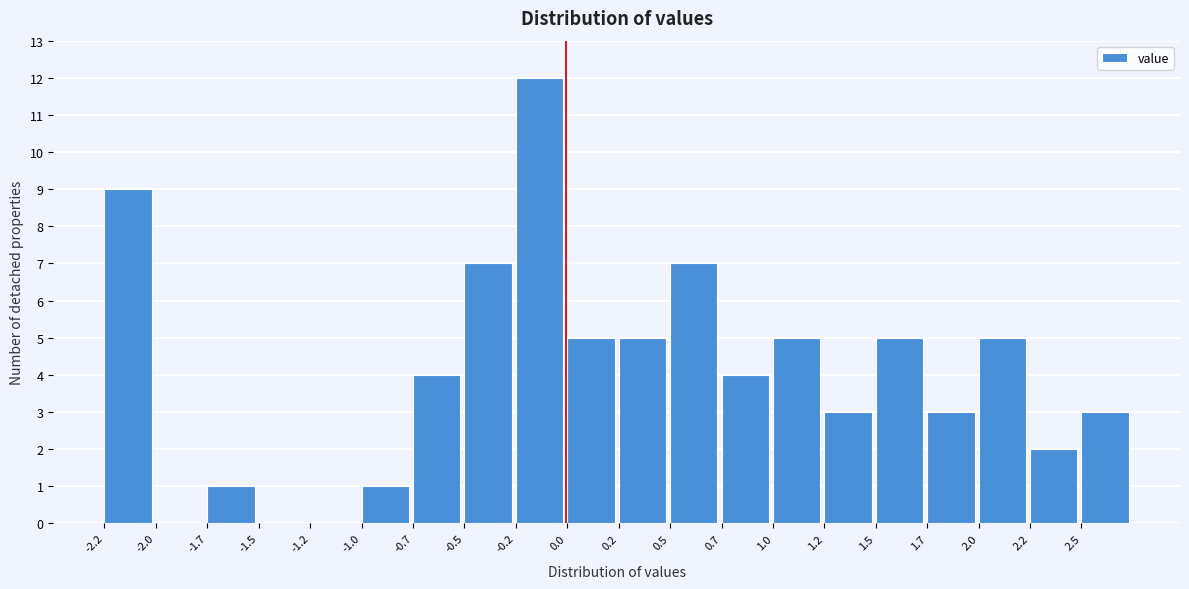

Which range on the x-axis has the tallest bar?

-0.240 to 0.005